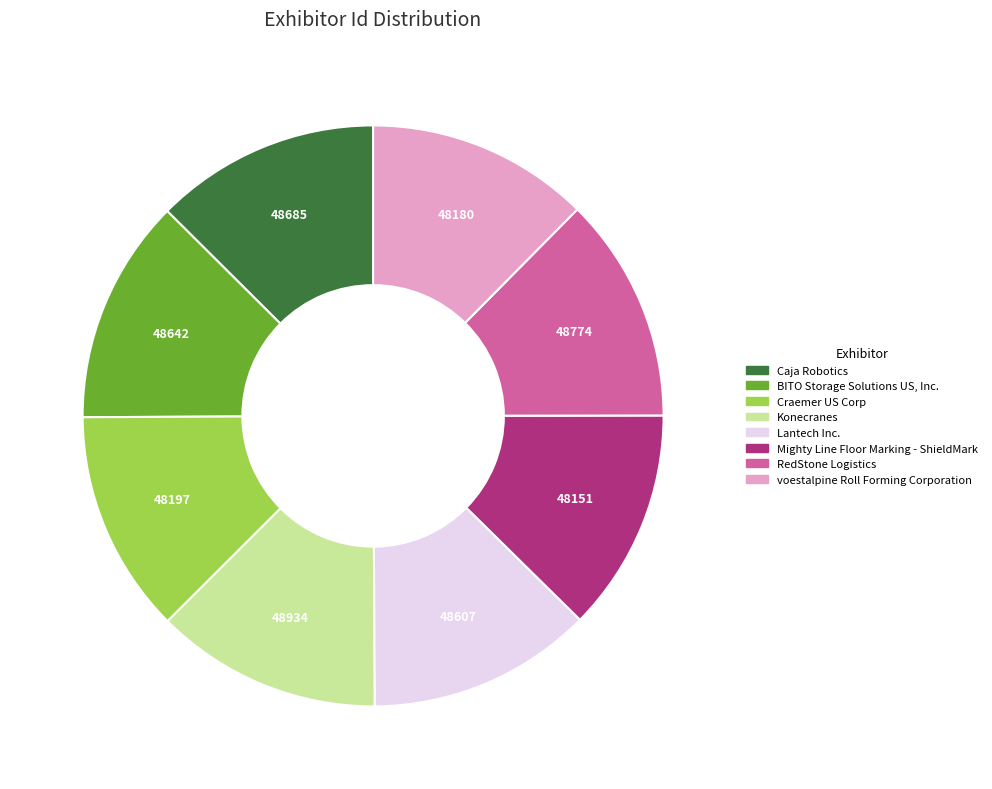

Approximately how many times larger is the value at RedStone Logistics compared to Craemer US Corp?

1.0